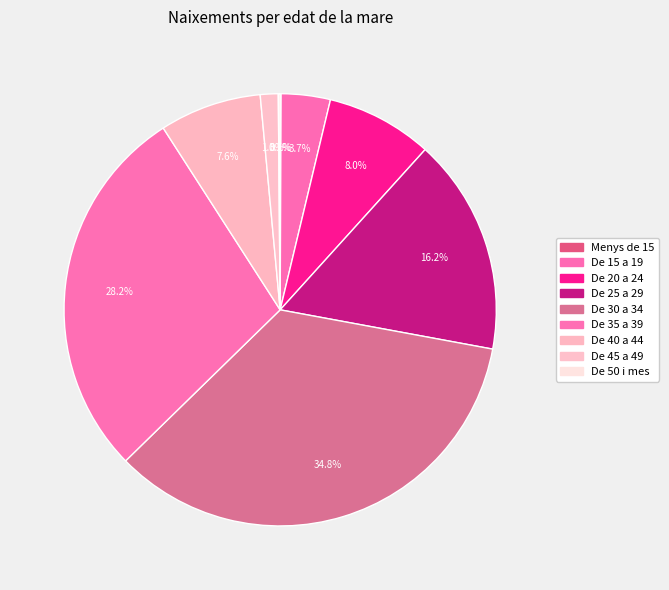

To the nearest percent, what percentage of the pie is De 25 a 29?

16%